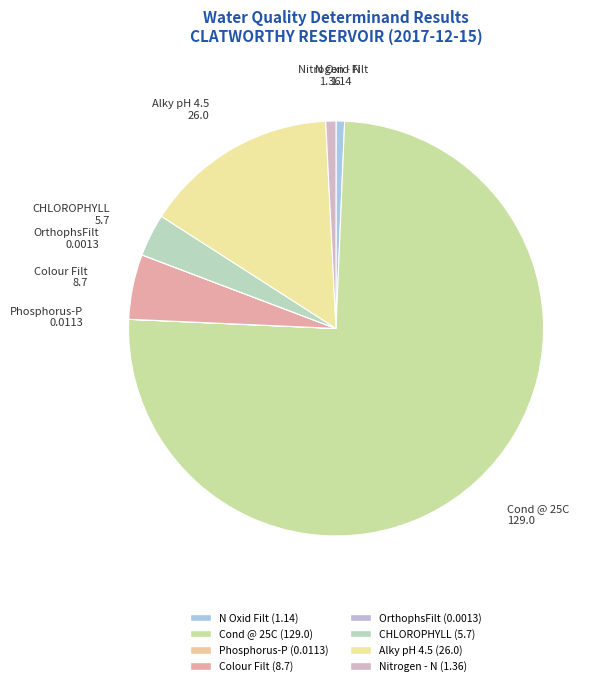

Is the sum of Cond @ 25C and Nitrogen - N greater than half?

Yes